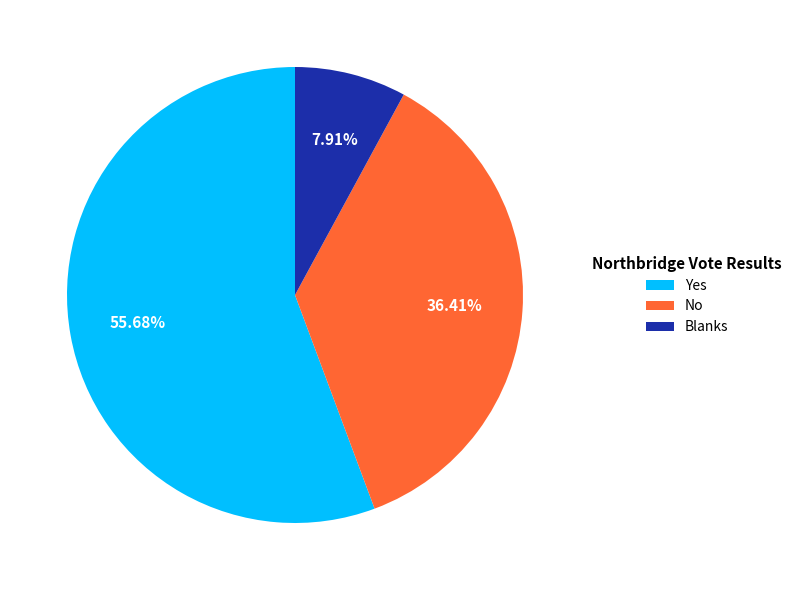

Is there any slice that represents more than half of the pie?

Yes